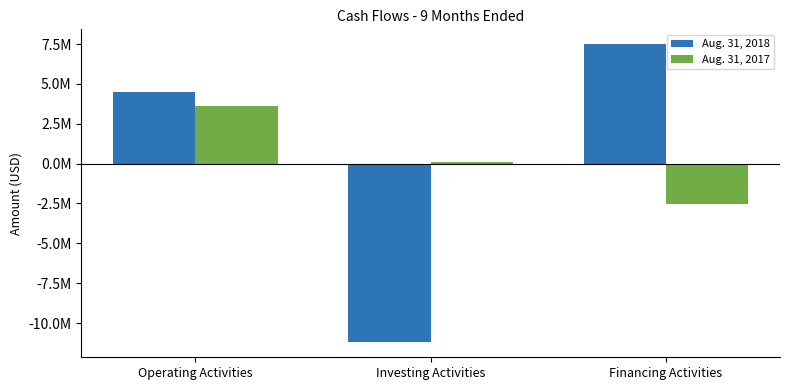

Reading left to right, what are all the values shown in this chart?

Aug. 31, 2018: 4489342	-11213483	7484959
Aug. 31, 2017: 3606585	105841	-2545224